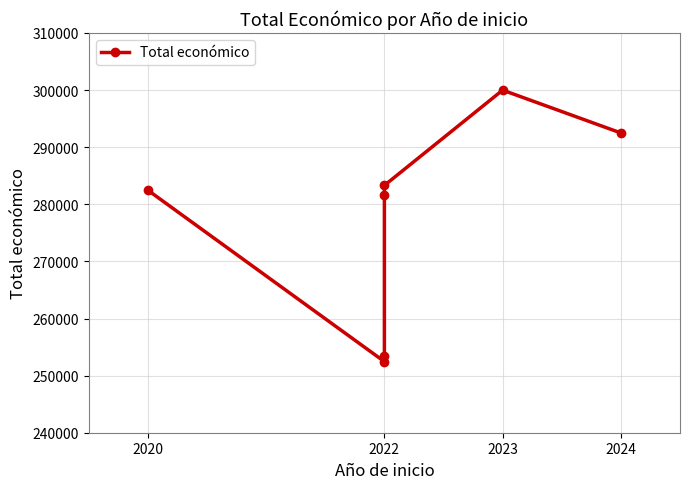

True or false: the data has more than 2 interior local peaks.

False